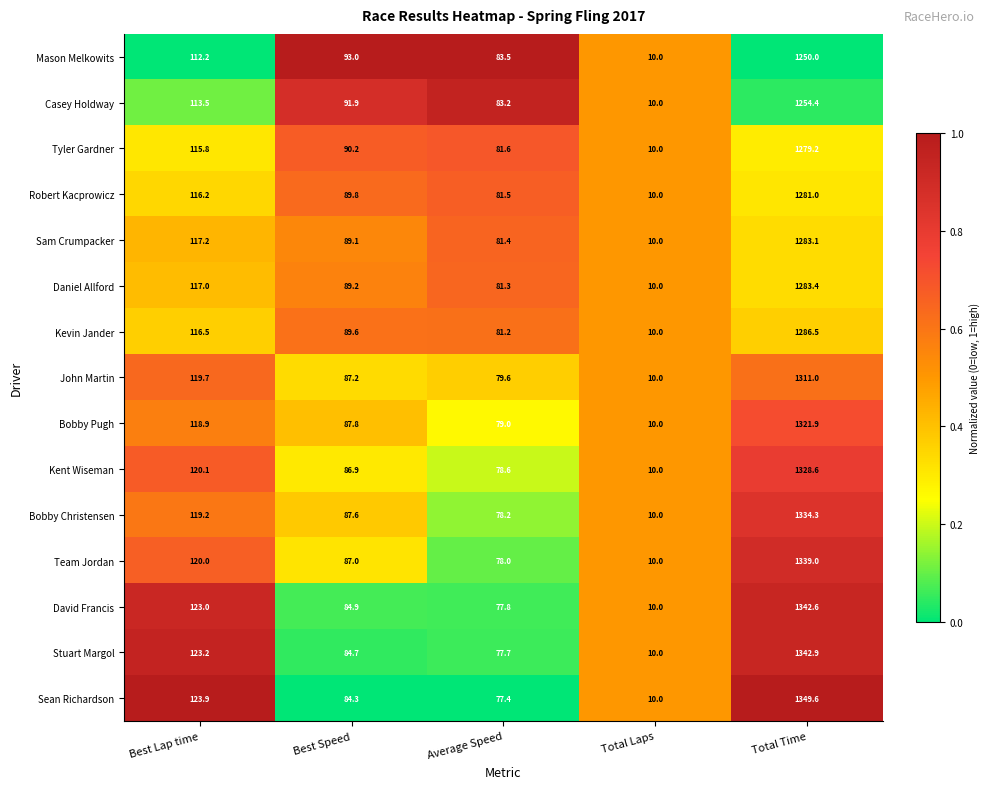

What is the difference between the Sam Crumpacker values at Average Speed and Total Laps?

71.4